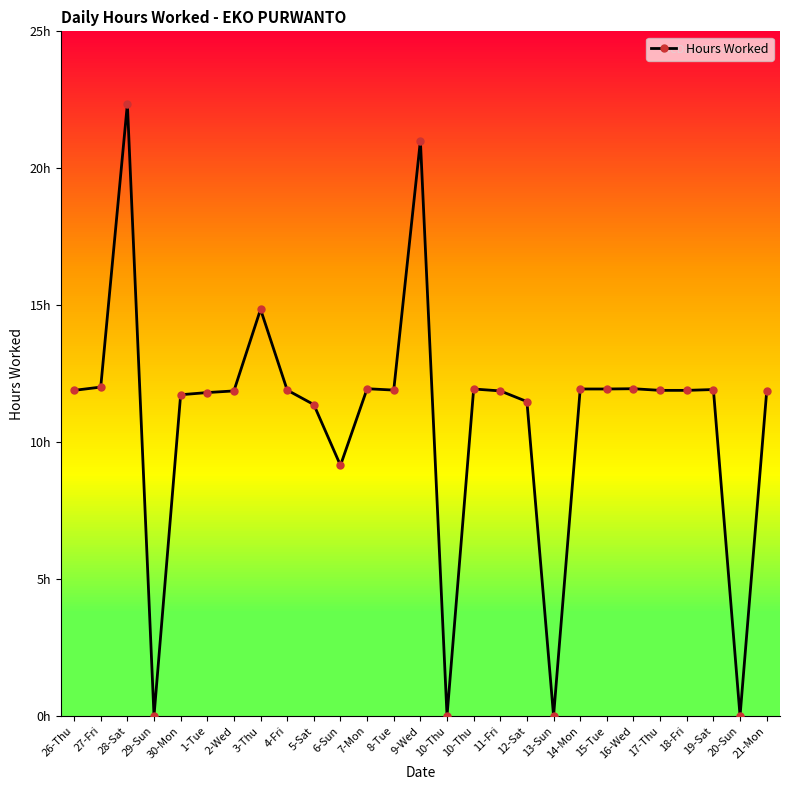

Is this an area chart (filled region under the line)?

No